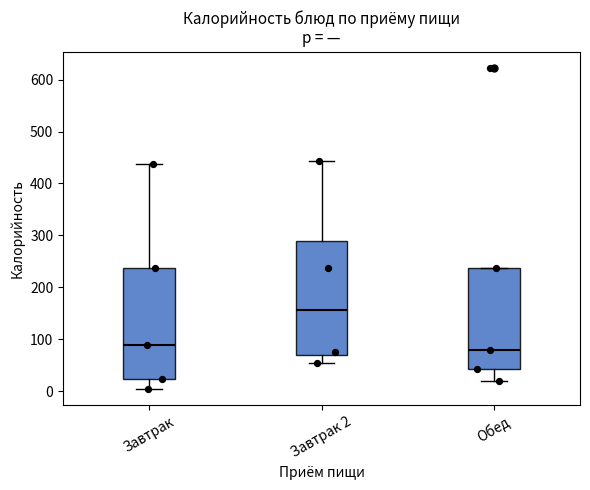

Reading left to right, read every box against the y-axis: the position of its median line, the range the box covers, and the ends of its whiskers. The values are not printed on the chart, so give them approximately, as read against the axis.

Завтрак: median 90, box 20 to 240, whiskers 0 to 440
Завтрак 2: median 160, box 70 to 290, whiskers 50 to 440
Обед: median 80, box 40 to 240, whiskers 20 to 240